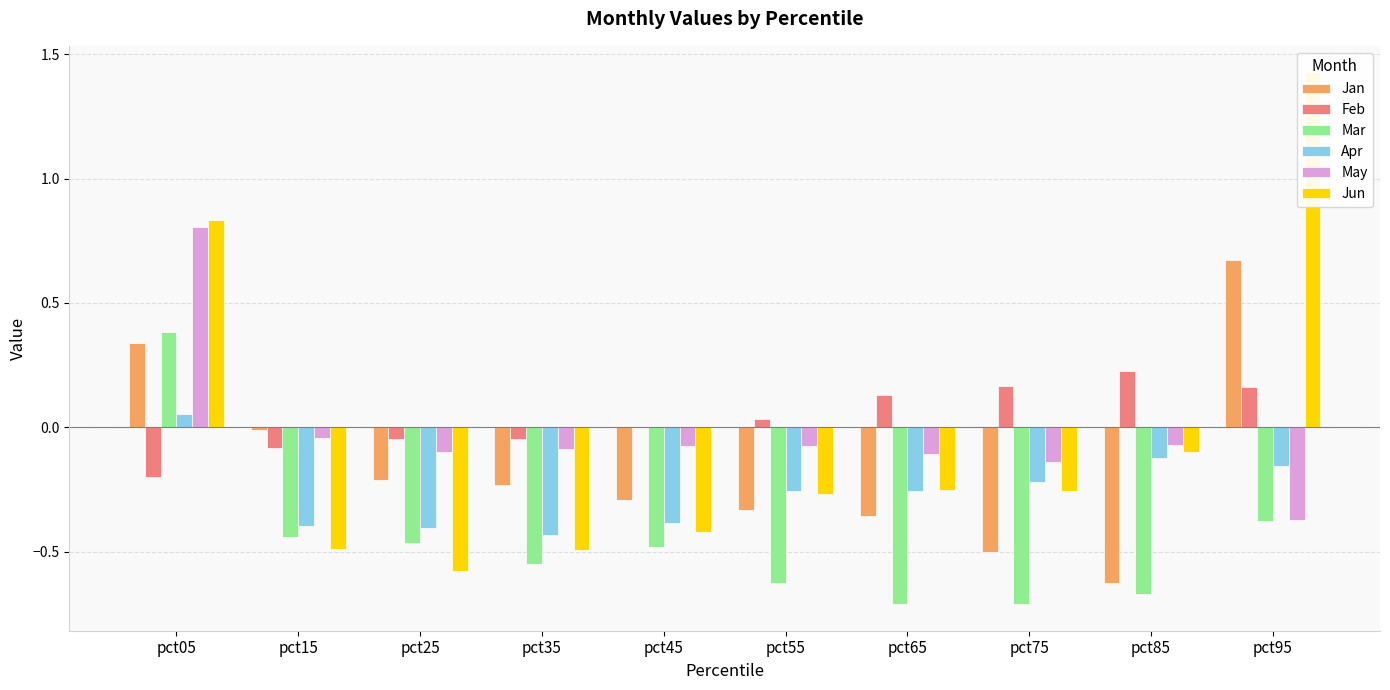

Which label corresponds to the smallest value in the chart?

pct65